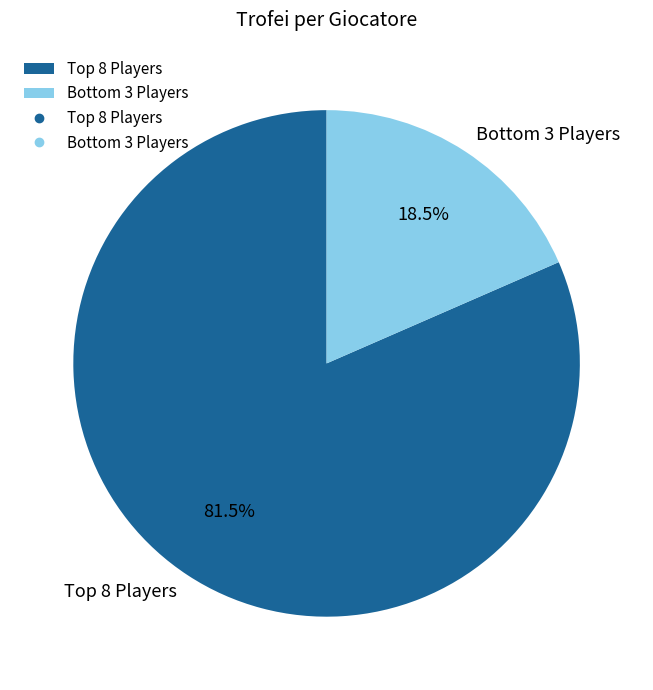

Which slice is the largest?

Top 8 Players